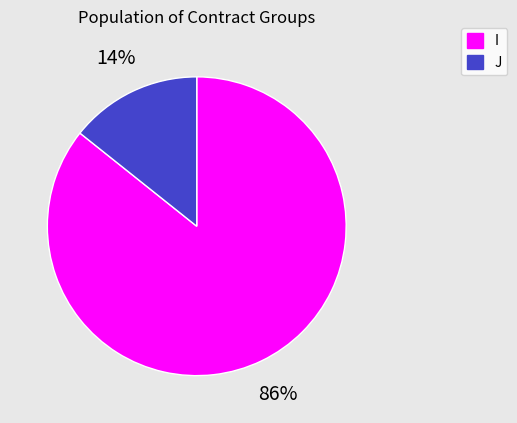

Which category has the smallest portion of the pie?

J